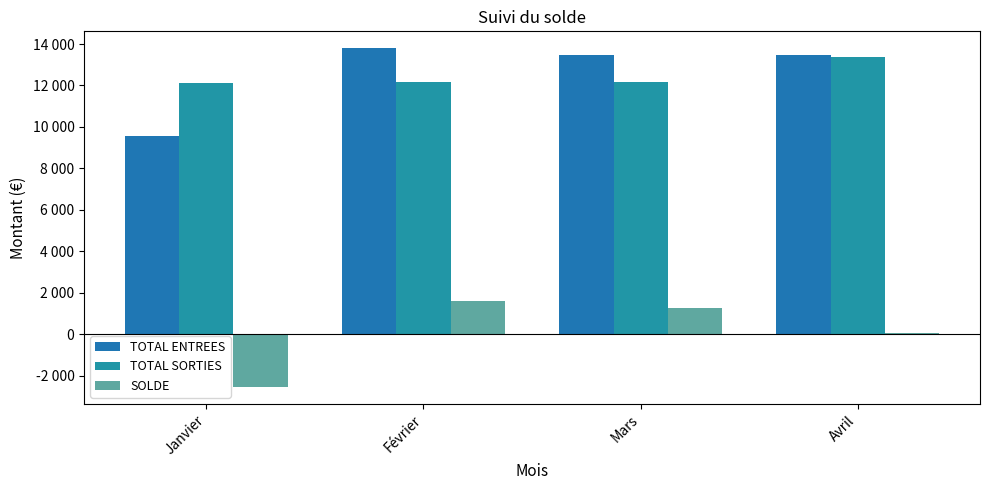

Are the bars horizontal?

No